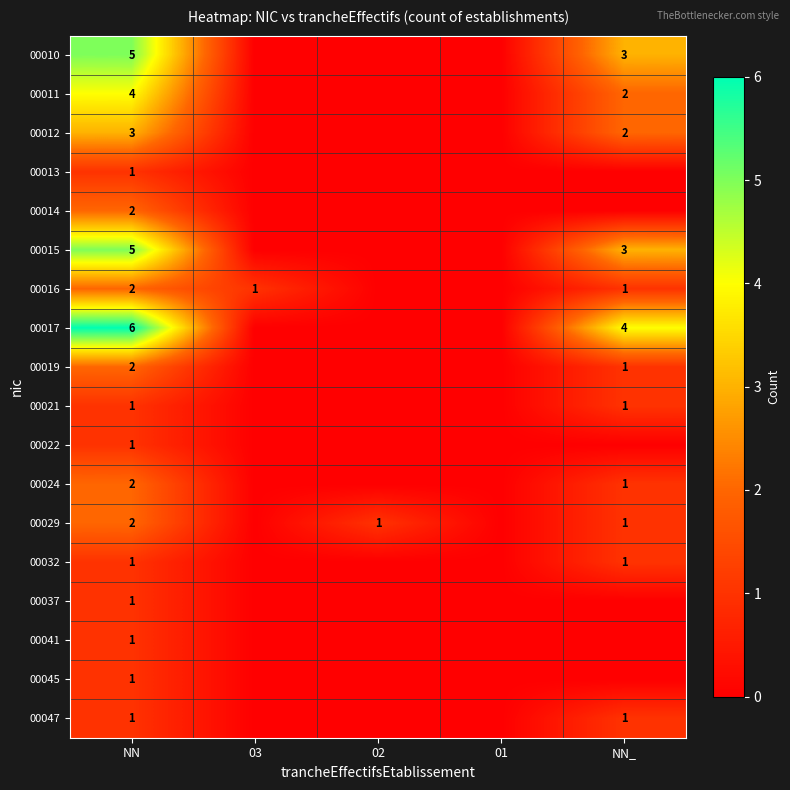

Is it true that 00021 equals 0 at NN_?

False